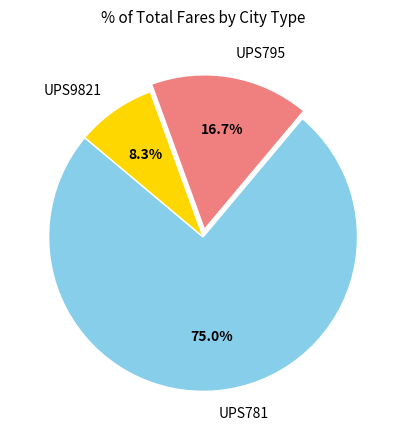

To the nearest percent, what is the average slice percentage?

33%